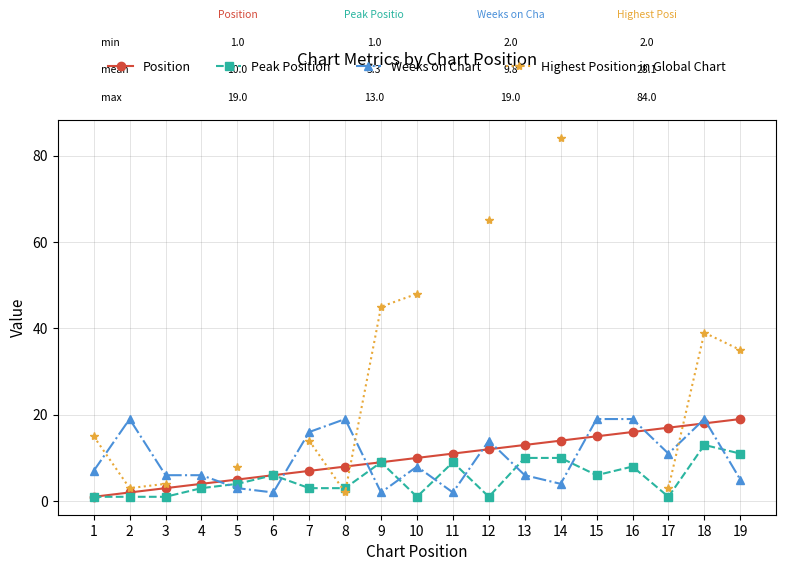

How many interior local valleys does the Peak Position series have?

4